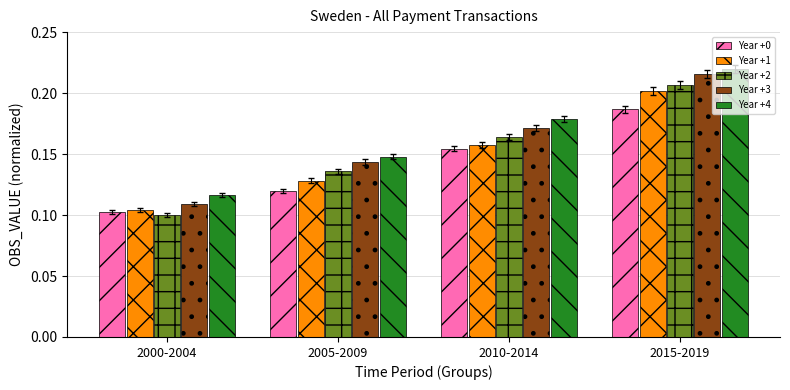

Which category has the highest value across all series?

2015-2019